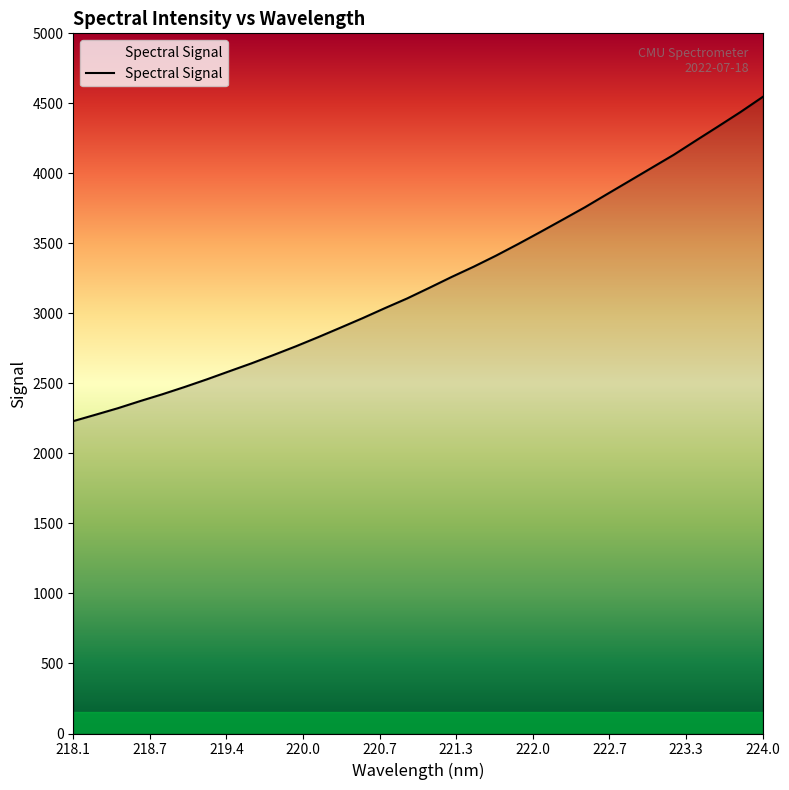

What is the maximum value shown in the chart?

4545.6